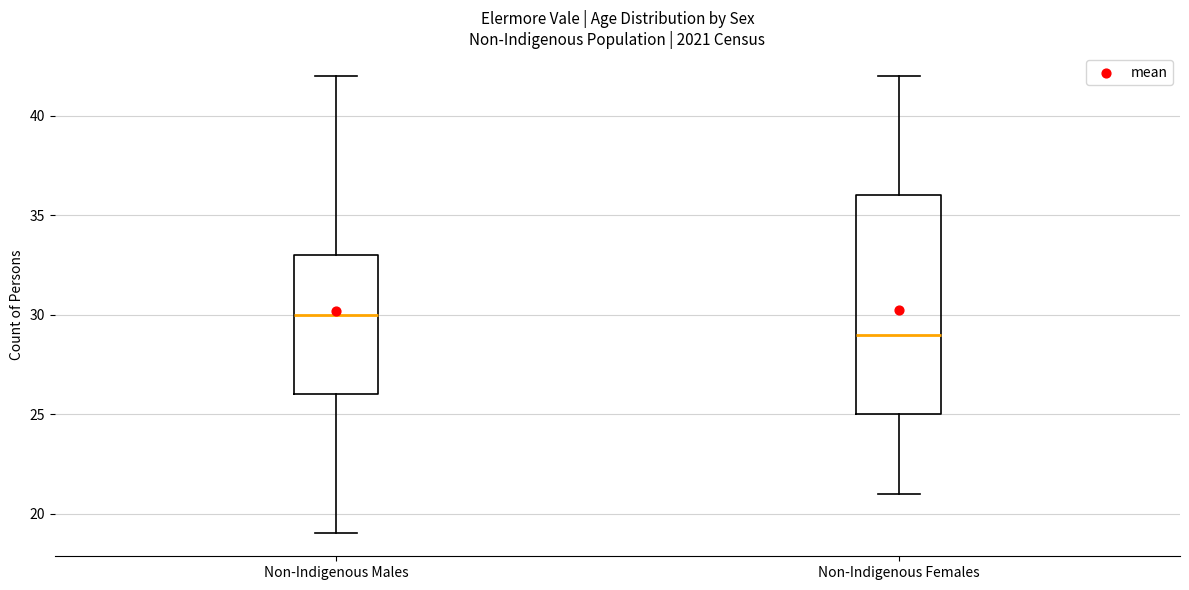

Where does the lower whisker of the box for Non-Indigenous Females end on the y-axis? The values are not printed on the chart, so give them approximately, as read against the axis.

21